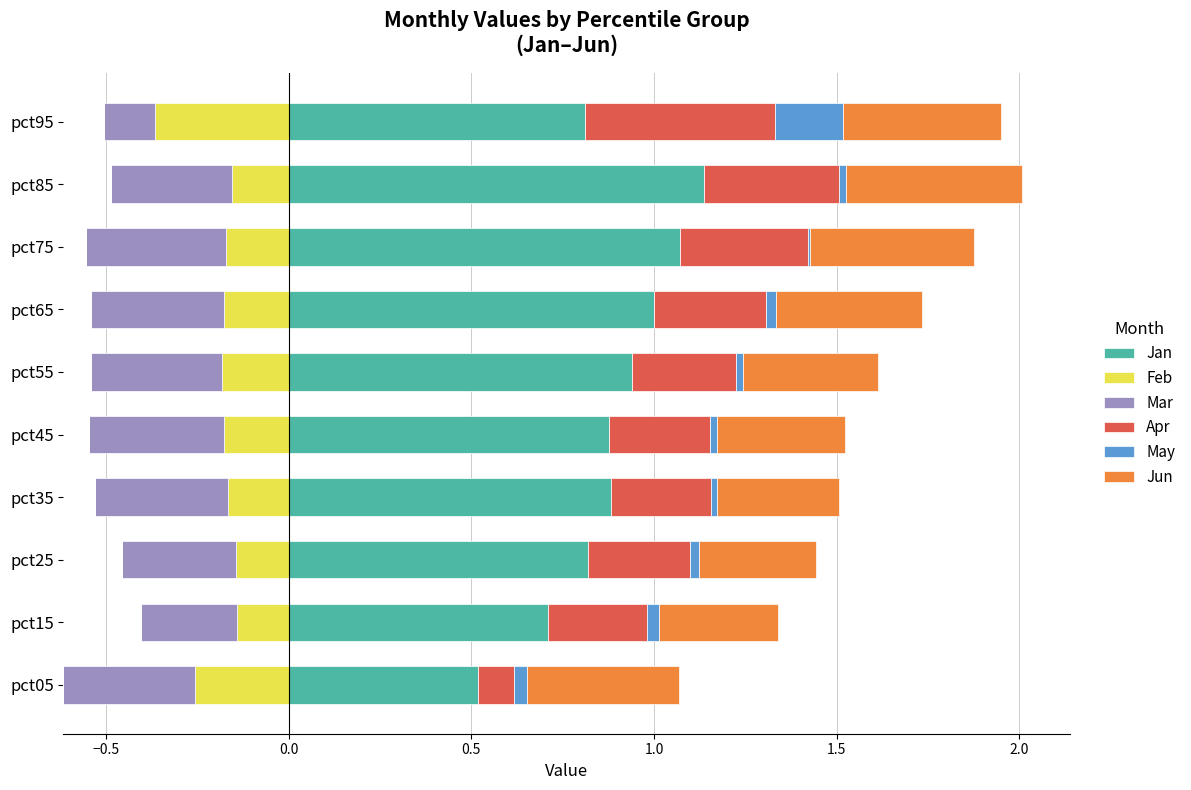

True or false: Jan has a value of 0.5 at pct05.

True